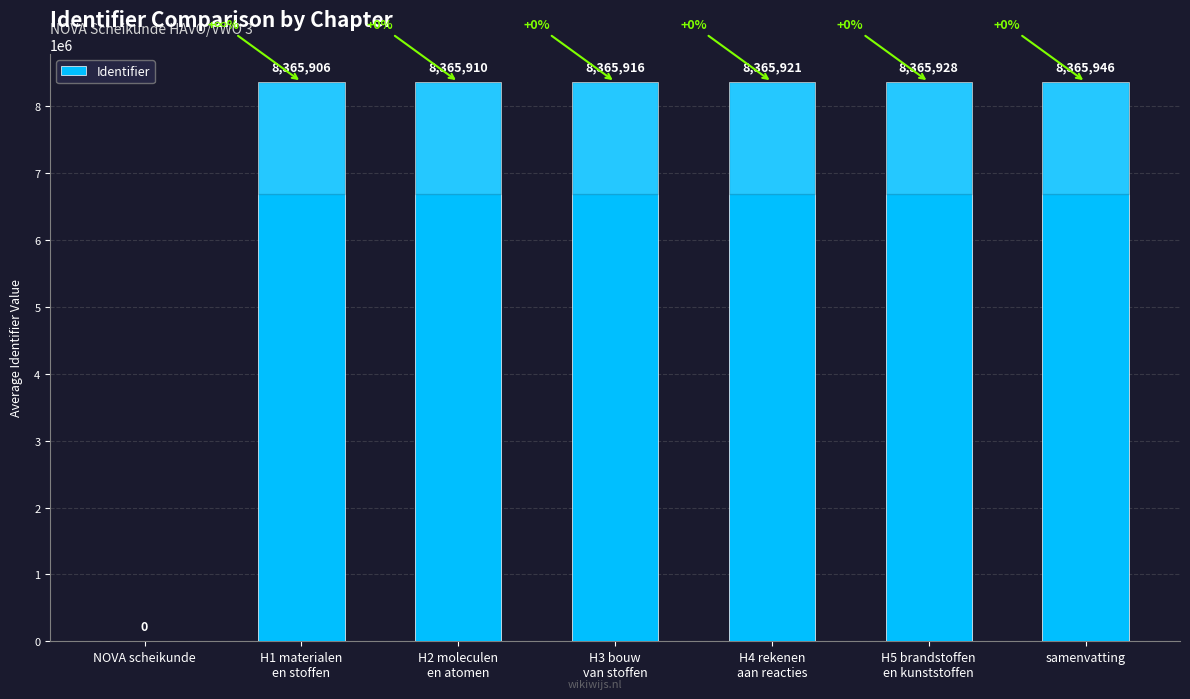

What is the greatest value displayed?

8365946